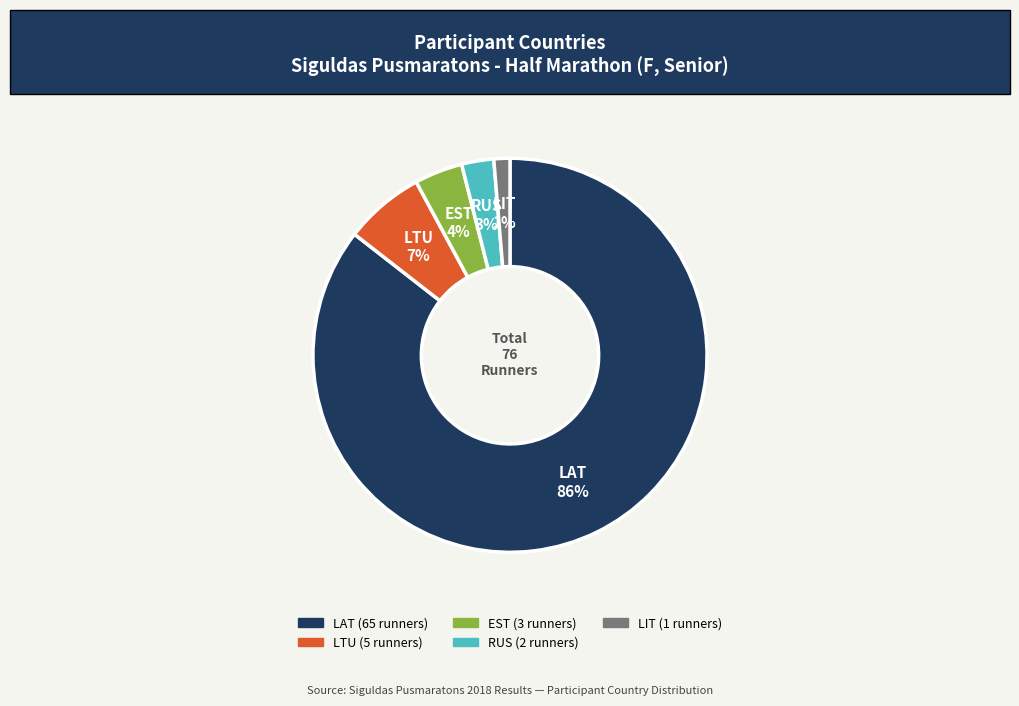

To the nearest percent, what is the difference between the largest and smallest slice percentages?

84%